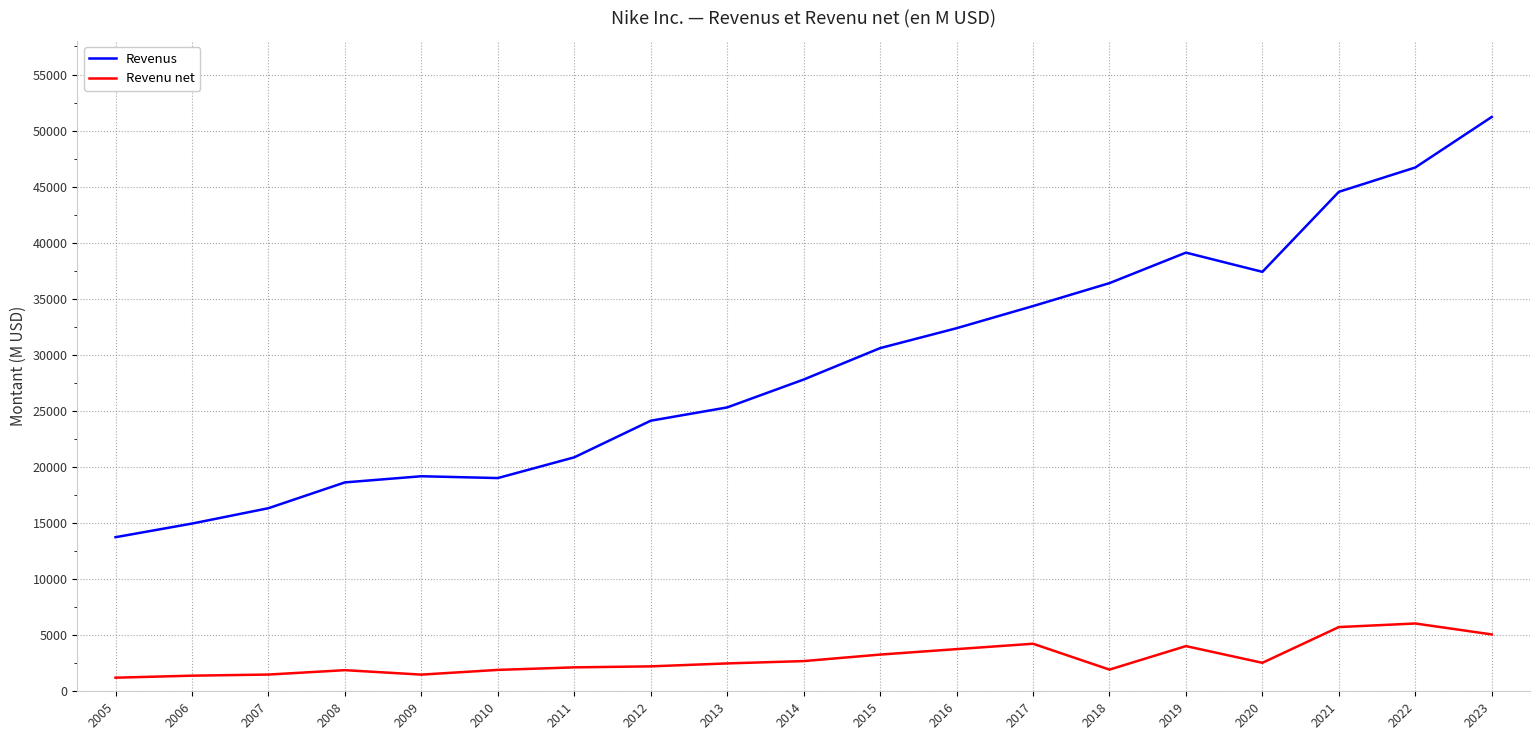

What is the maximum value shown in the chart?

51217